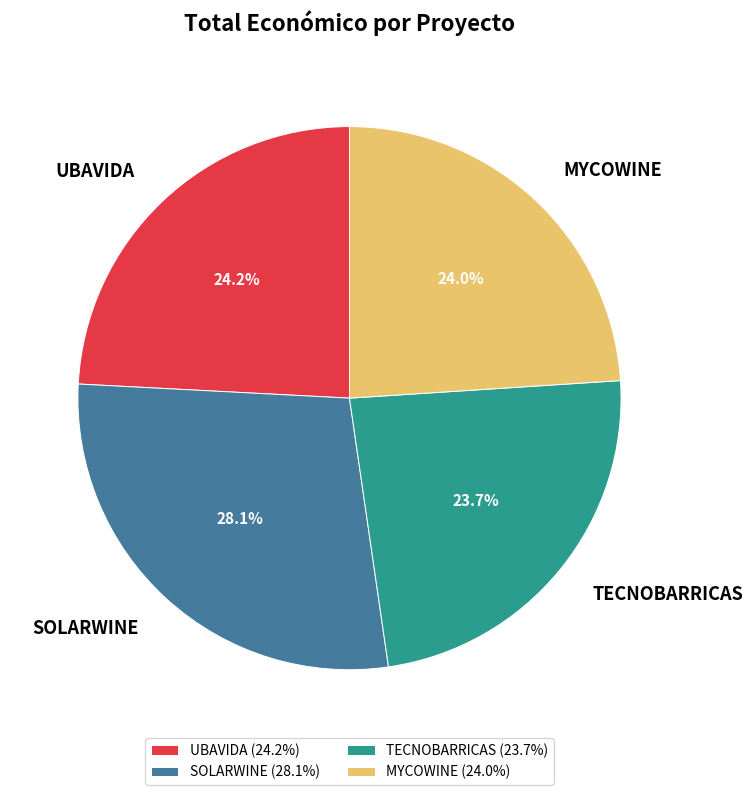

Between SOLARWINE and TECNOBARRICAS, which is larger?

SOLARWINE